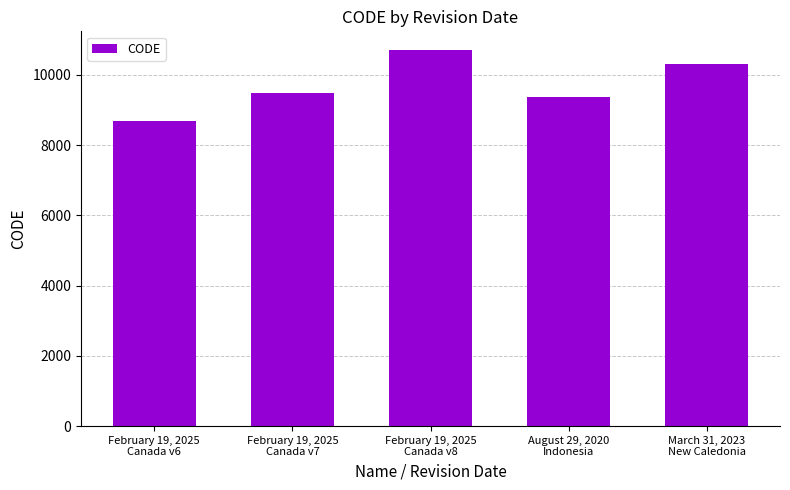

What is the greatest value displayed?

10707